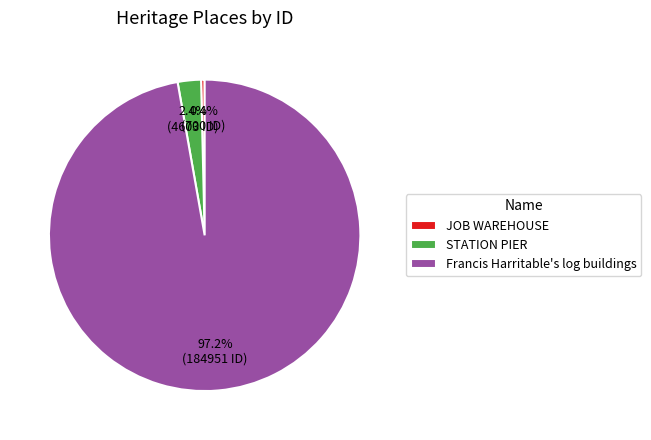

Does JOB WAREHOUSE represent more than half of the total?

No